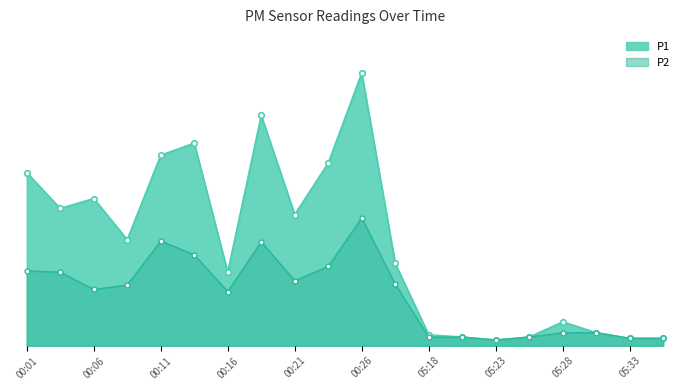

What is the label of the 6th point from the left?

00:13